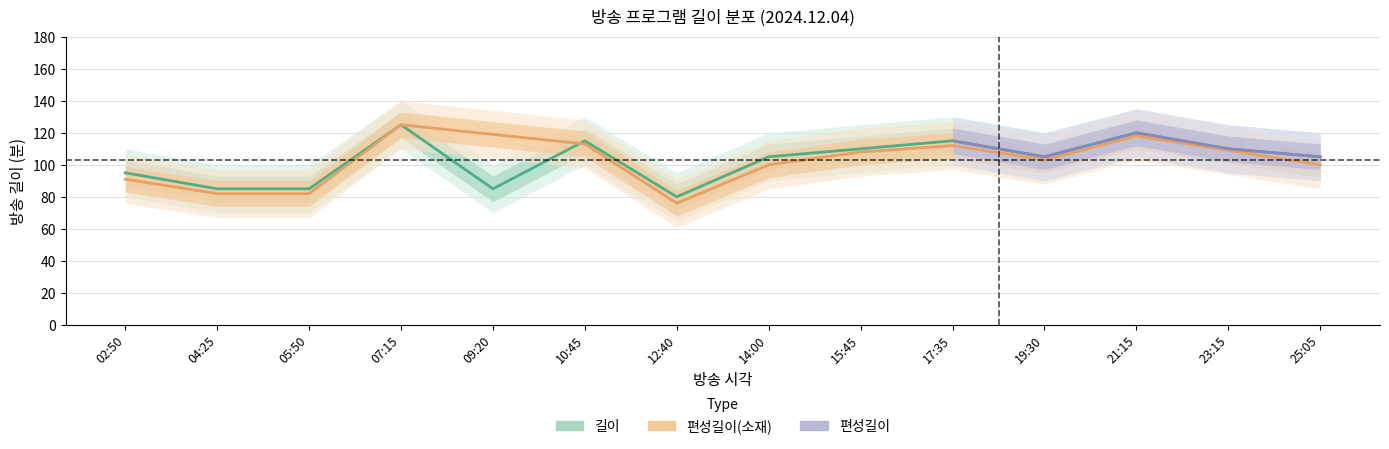

What is the difference between the second highest and minimum values in the 길이 series?

40